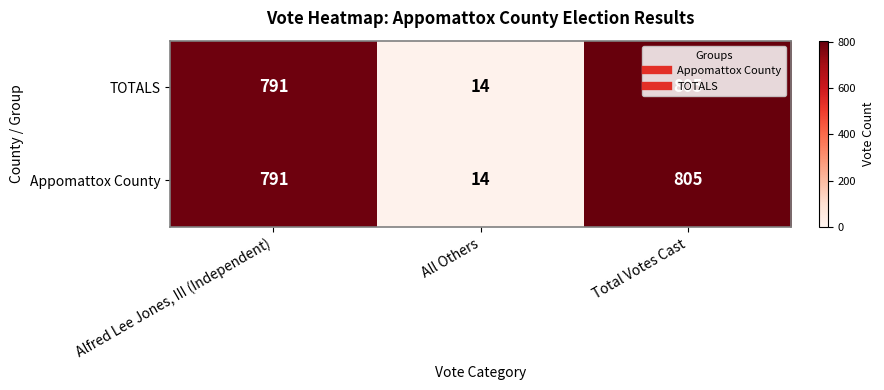

At which label is TOTALS closest to 409?

Alfred Lee Jones, III (Independent)